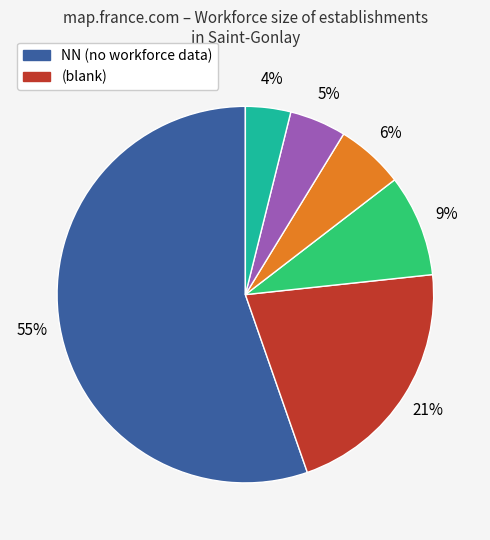

Is there a majority slice in this chart?

Yes